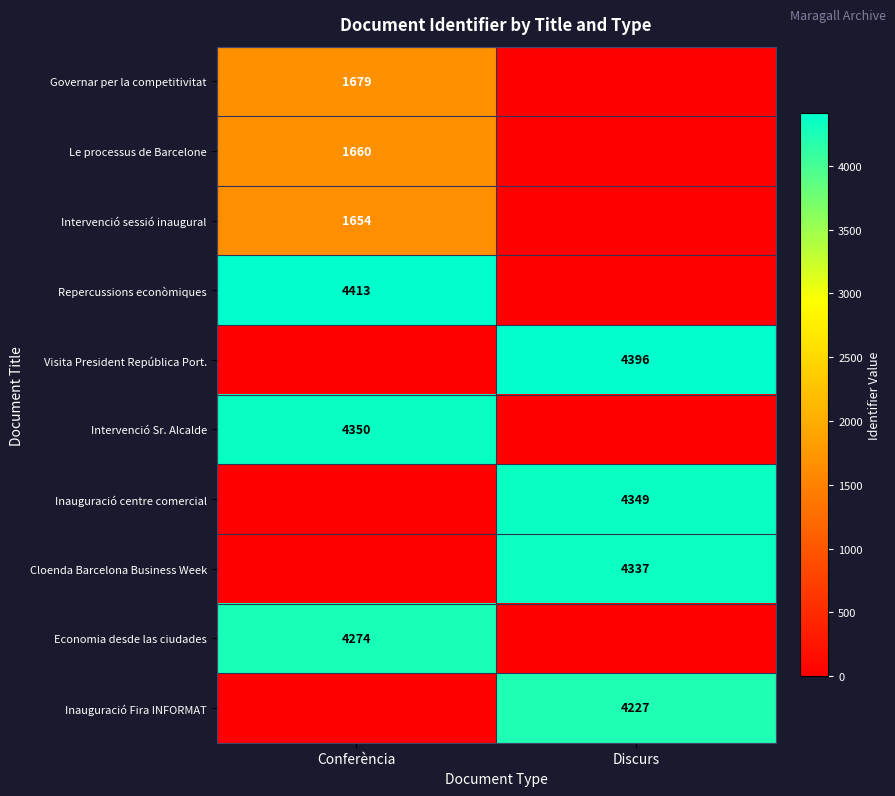

How many series are shown in this chart?

10